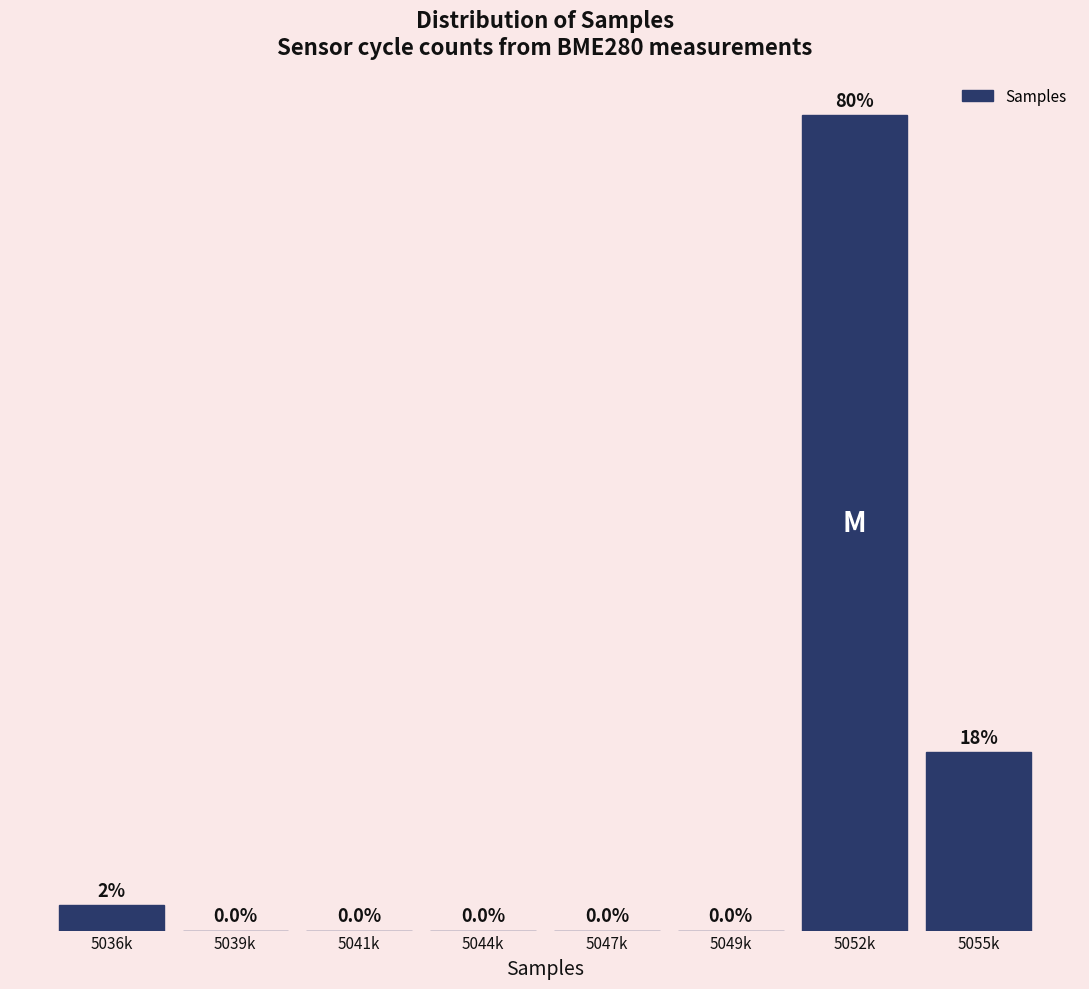

Which category has the highest value across all series?

5052k